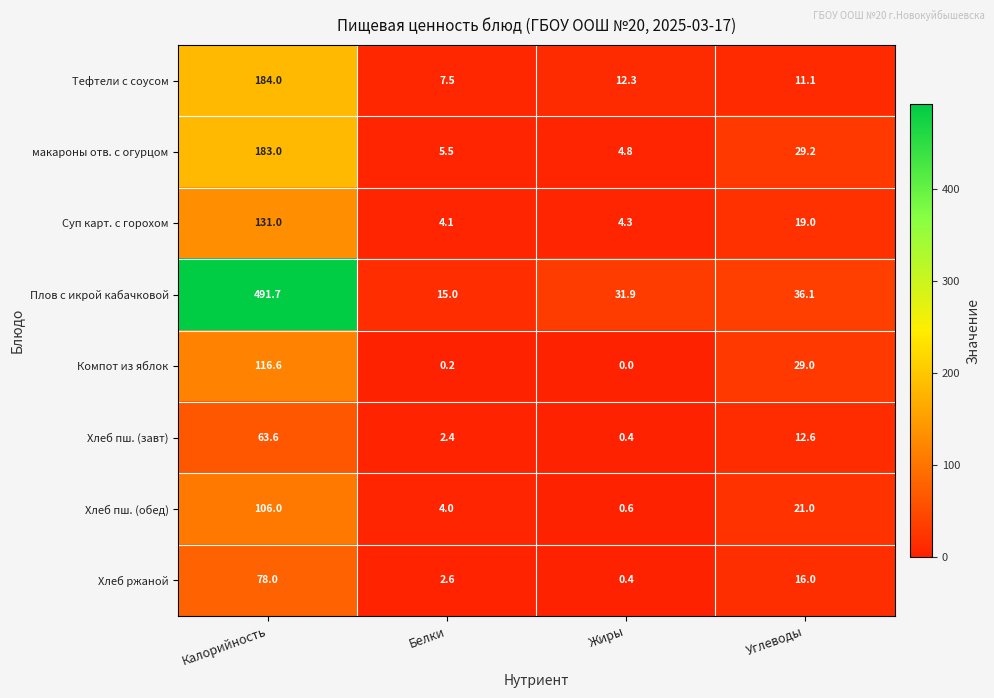

What is the difference between the highest and lowest values at Белки?

14.8